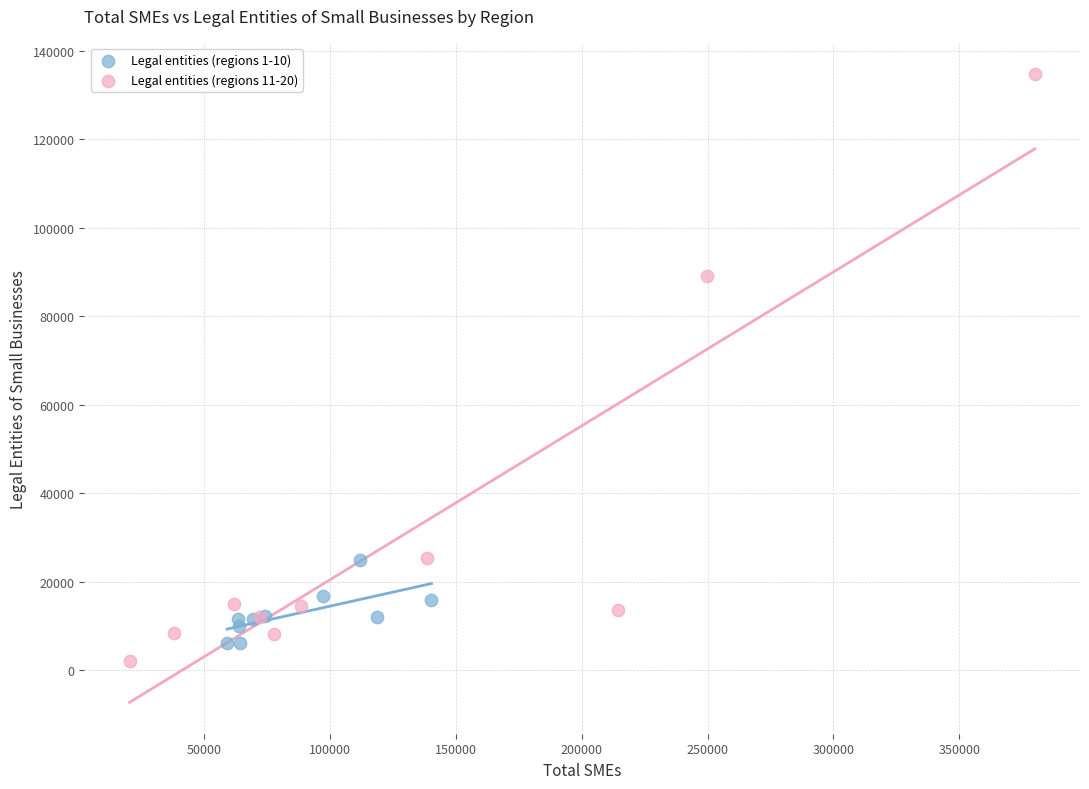

Which series has the widest spread of Y values?

Legal entities (regions 11-20)